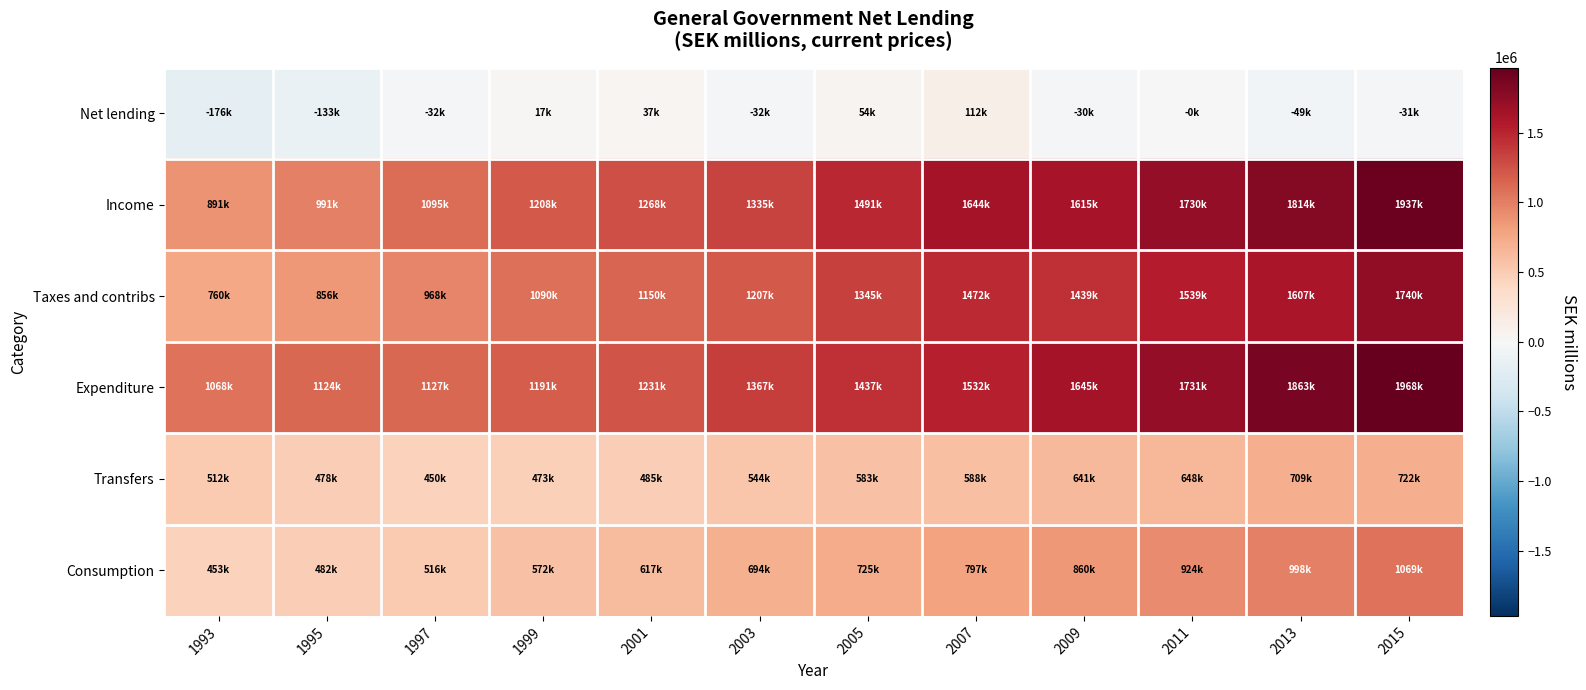

Between 2003 and 2007, which is larger?

2007